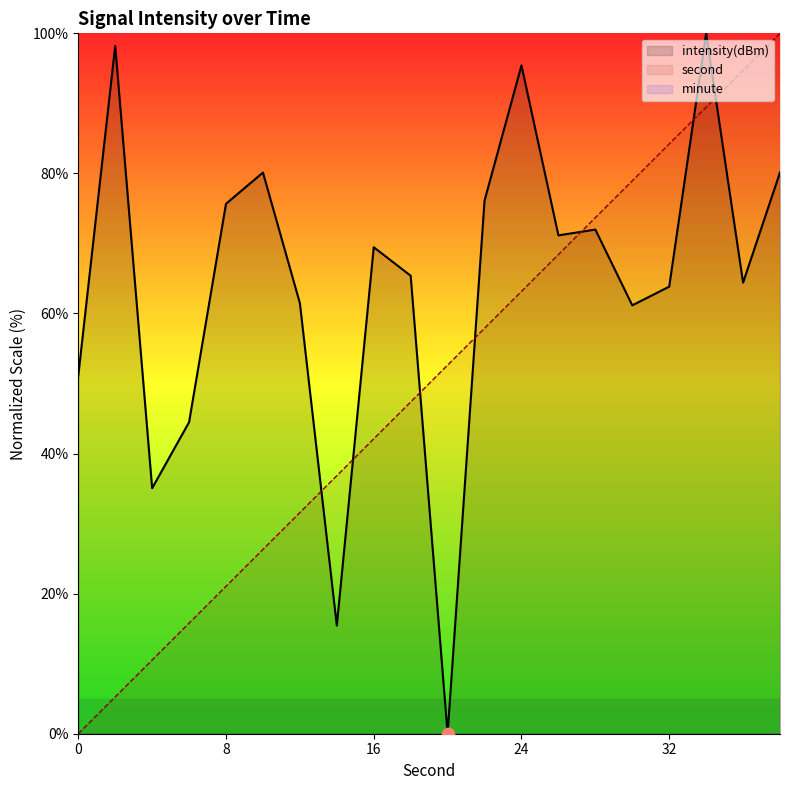

At how many categories does at least one series exceed 27?

20